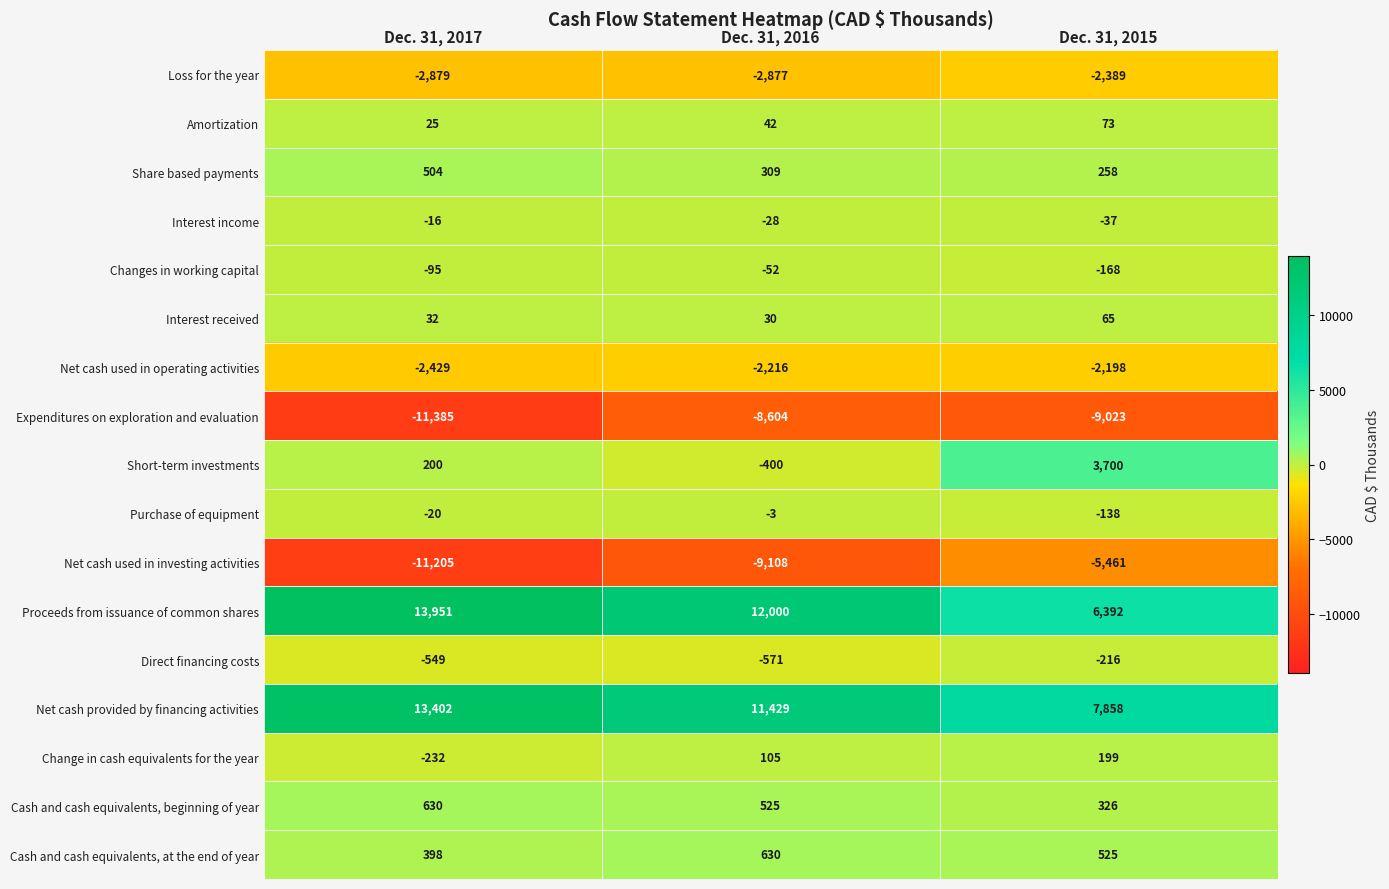

How many values in the Direct financing costs series are below -549?

1